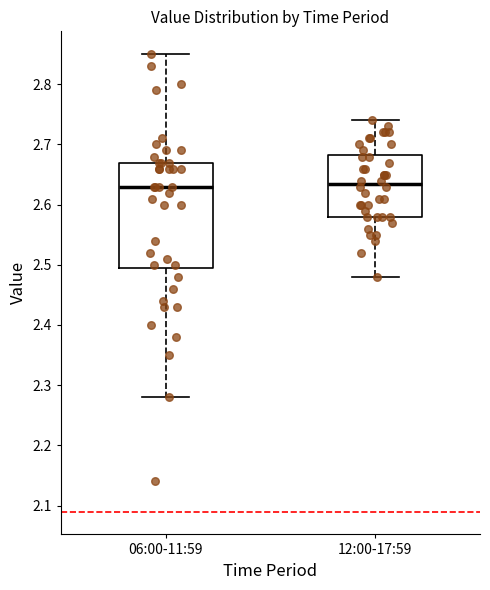

Where is the lower edge of the box for 06:00-11:59 on the y-axis? The values are not printed on the chart, so give them approximately, as read against the axis.

2.50